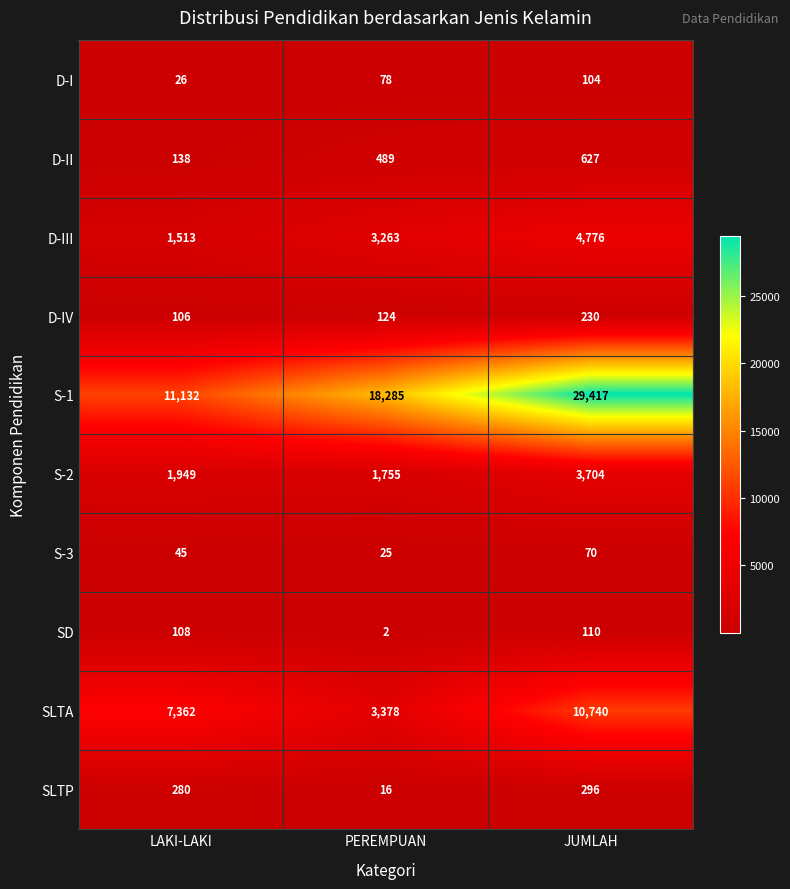

Count the number of data series in this chart.

10